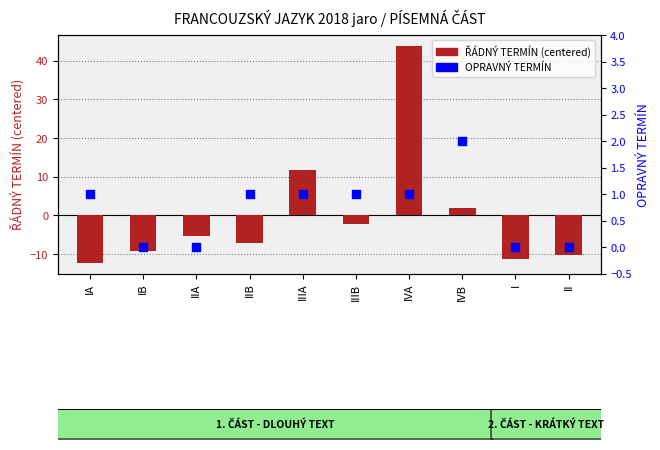

At which category is the sum across all series the highest?

IVA